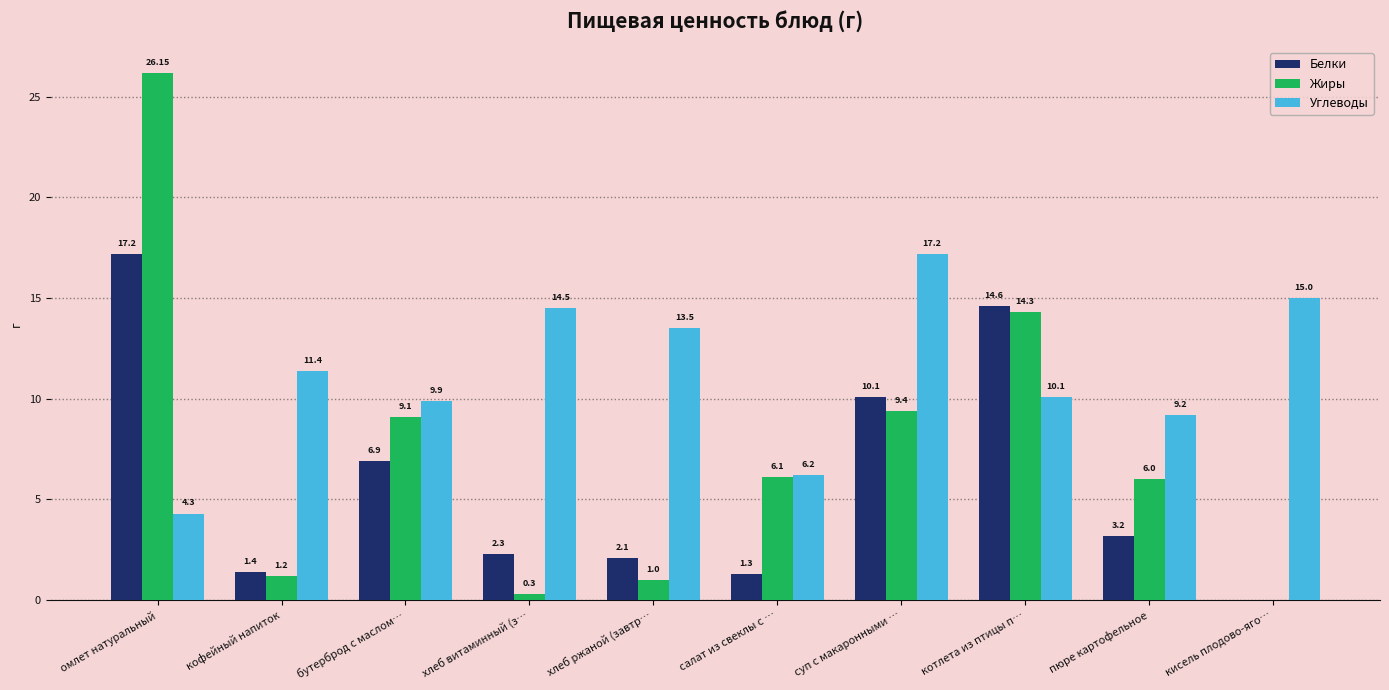

At which label does Углеводы reach its peak?

суп с макаронными …